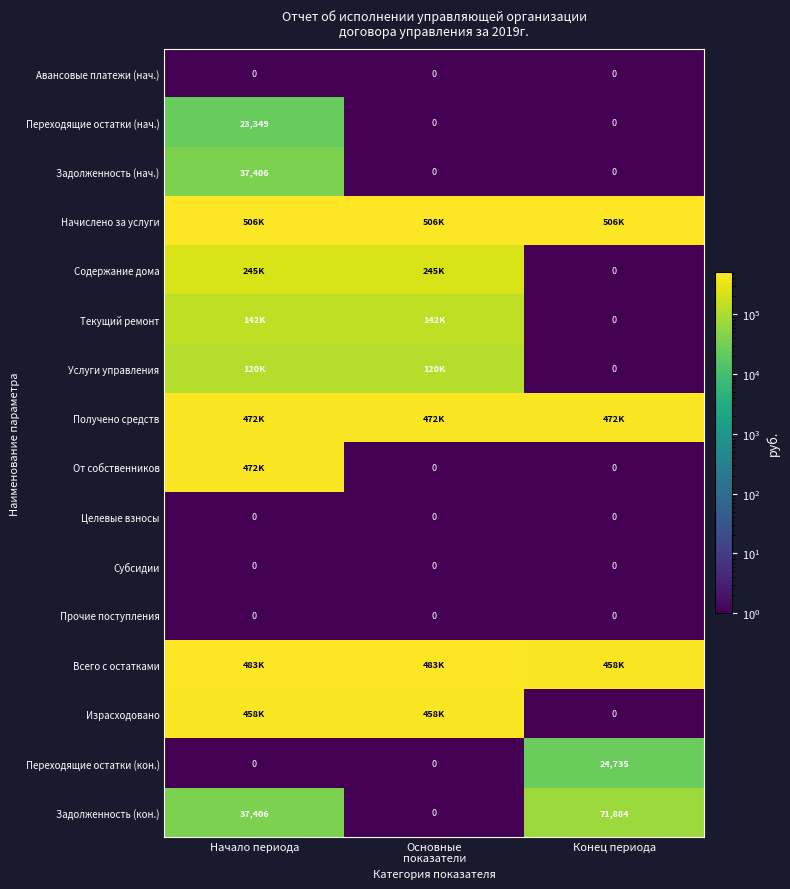

Which has a higher value, Основные
показатели or Начало периода?

Основные
показатели